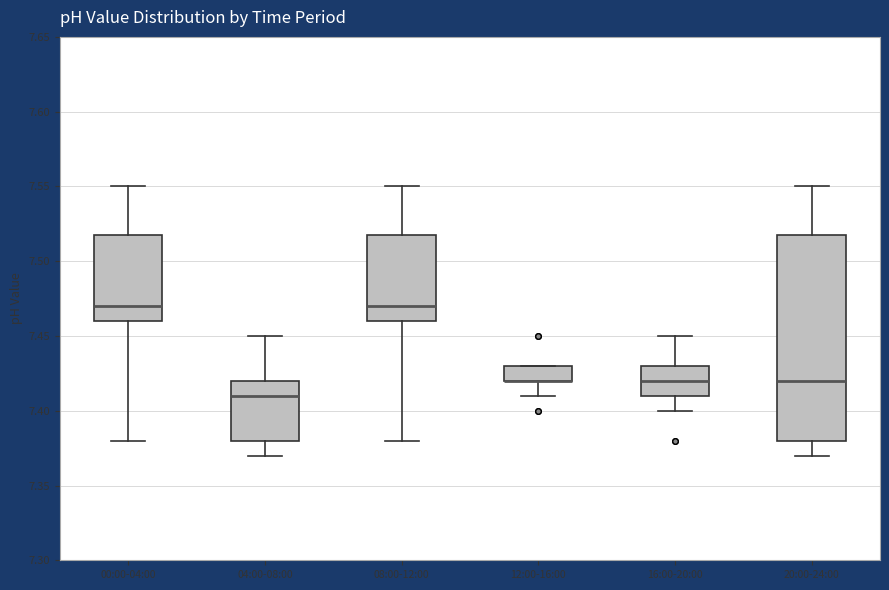

Where is the lower edge of the box for 20:00-24:00 on the y-axis? The values are not printed on the chart, so give them approximately, as read against the axis.

7.38